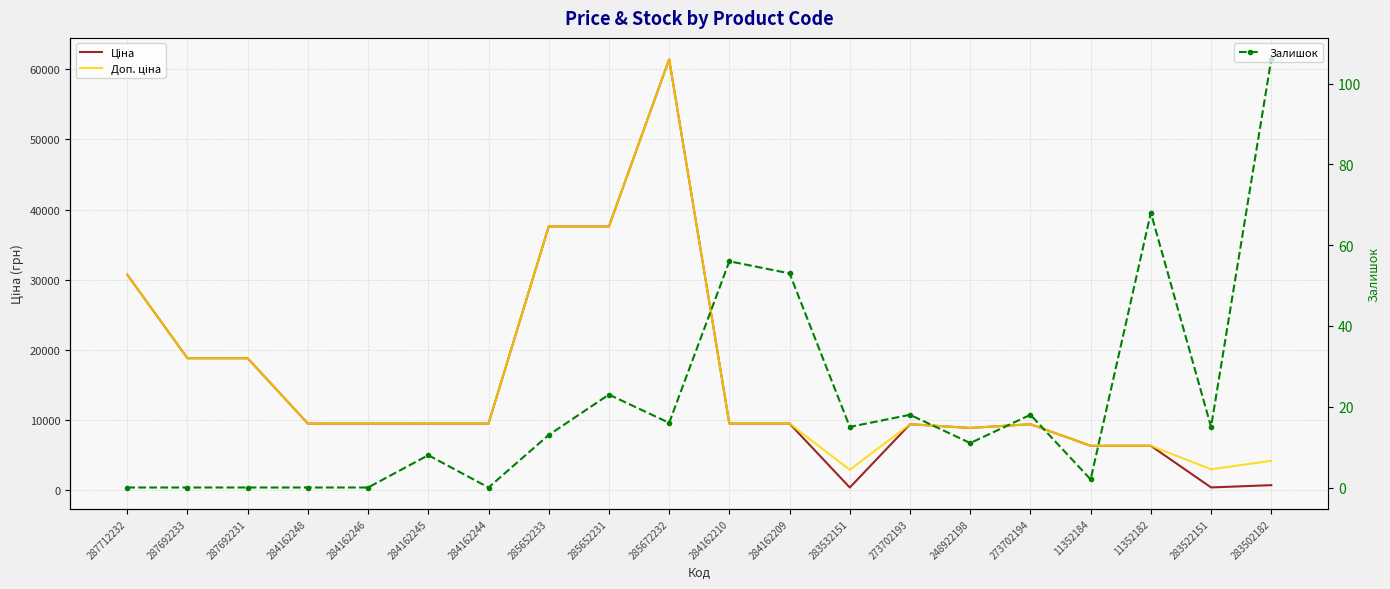

In Ціна, how many points are higher than both neighbors (excluding endpoints)?

3